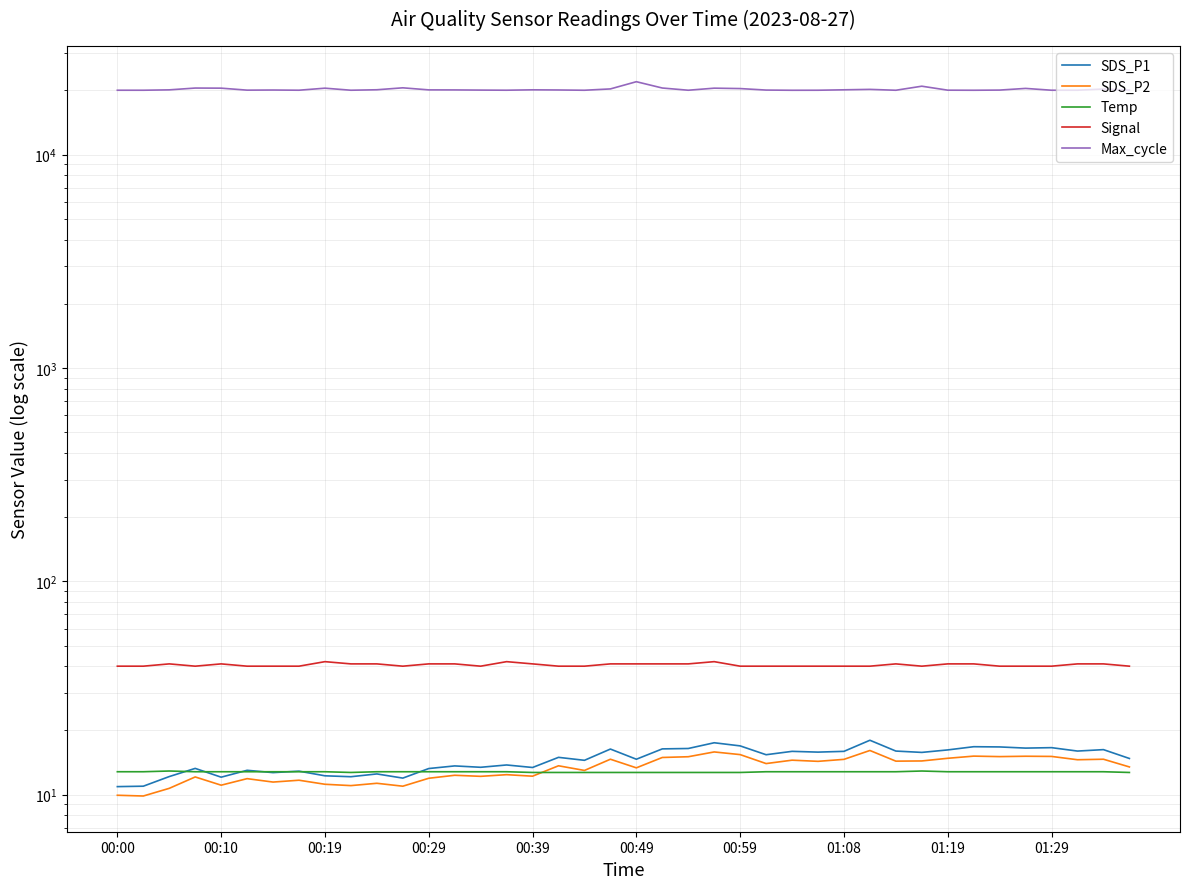

Is it true that Signal equals 40.0 at 18?

True